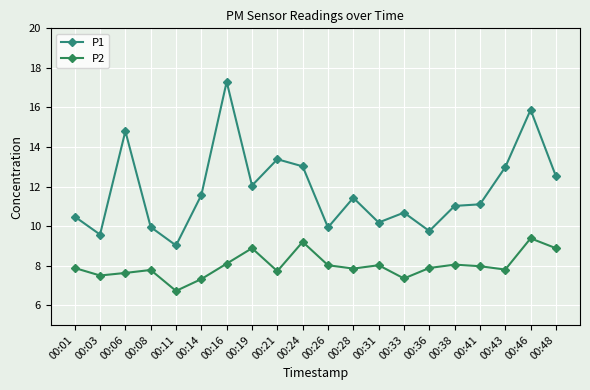

Where is P1 nearest to the value 13?

00:24